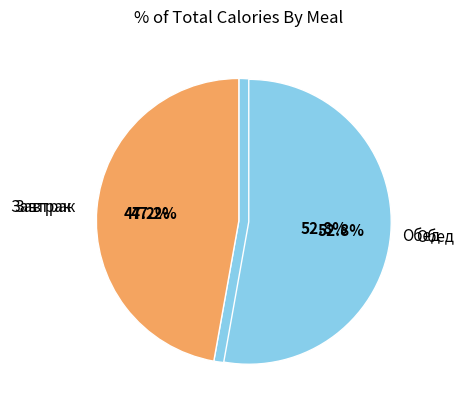

Is it true that Завтрак is 54% of the pie?

False